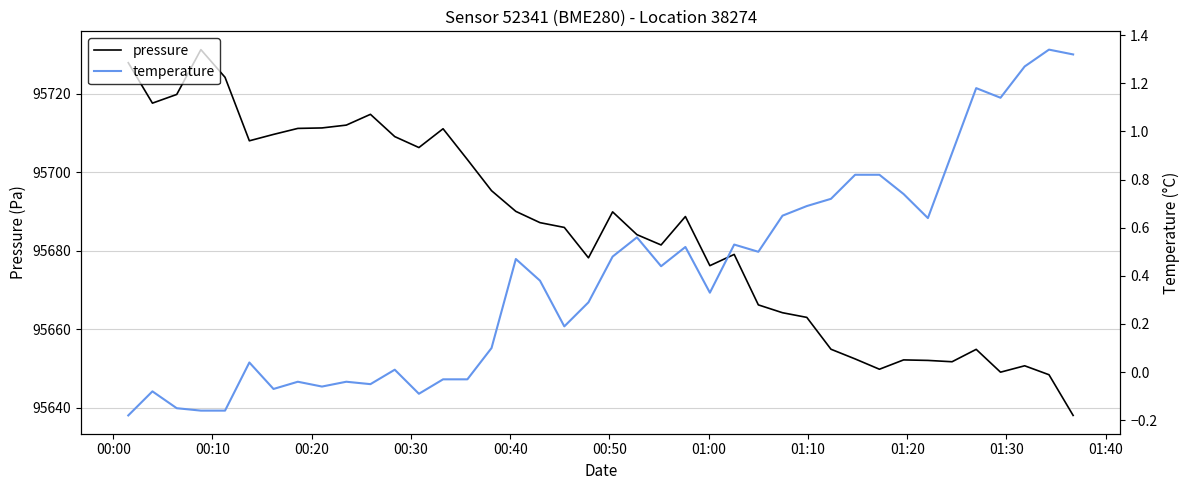

What is the maximum value for pressure?

95731.3